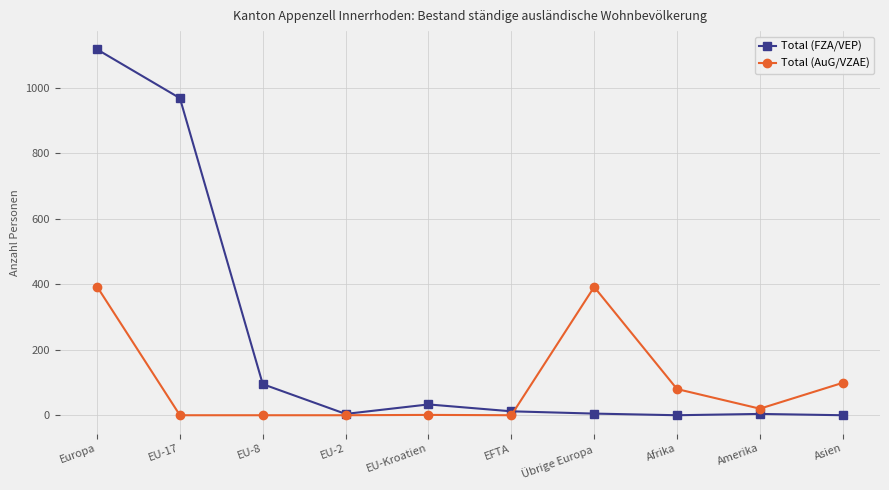

Between EU-2 and Asien, which series saw the biggest shift?

Total (AuG/VZAE)